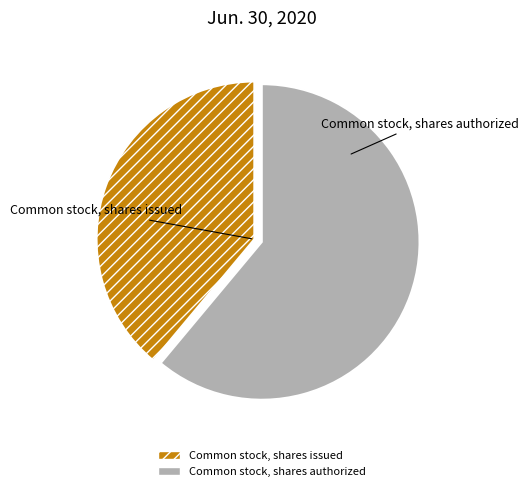

Is Common stock, shares authorized the majority of the pie?

Yes